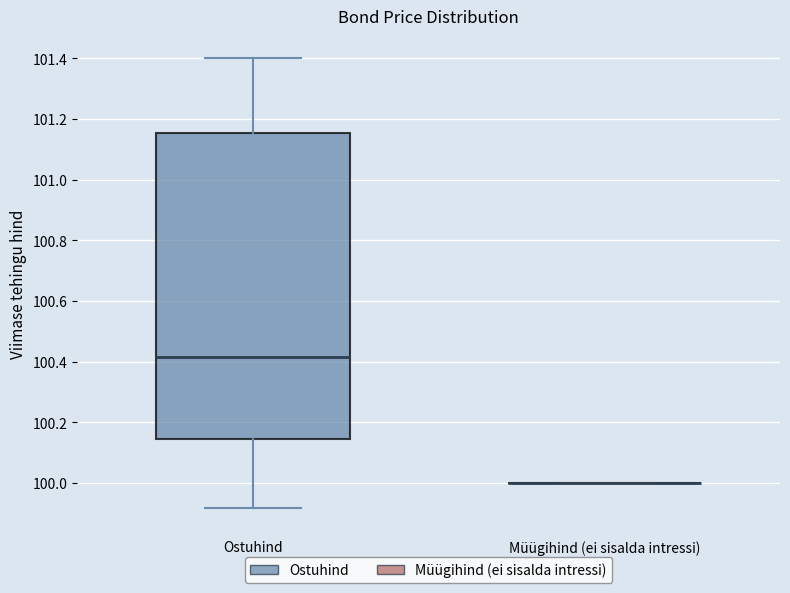

Reading left to right, read every box against the y-axis: the position of its median line, the range the box covers, and the ends of its whiskers. The values are not printed on the chart, so give them approximately, as read against the axis.

Ostuhind: median 100.42, box 100.14 to 101.16, whiskers 99.92 to 101.40
Müügihind (ei sisalda intressi): box collapsed to a line at 100.00, whiskers 100.00 to 100.00